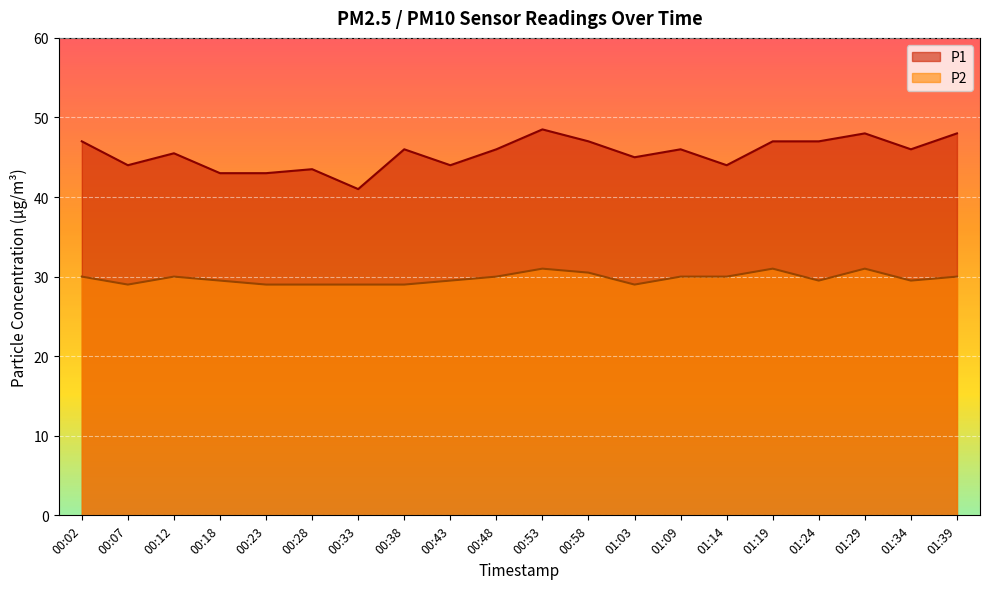

Rank the categories by P2 value from lowest to highest.

00:07, 00:23, 00:28, 00:33, 00:38, 01:03, 00:18, 00:43, 01:24, 01:34, 00:02, 00:12, 00:48, 01:09, 01:14, 01:39, 00:58, 00:53, 01:19, 01:29